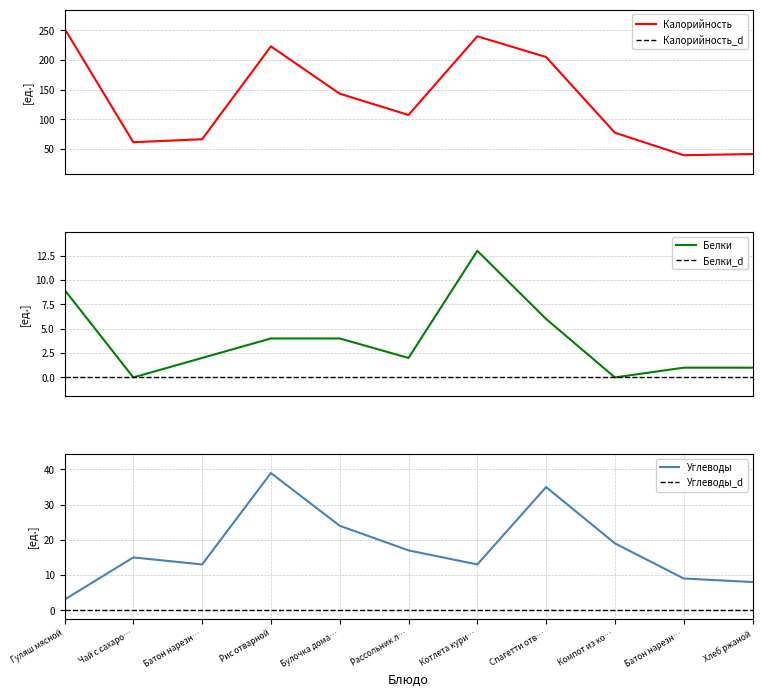

What is the maximum value for Углеводы?

39